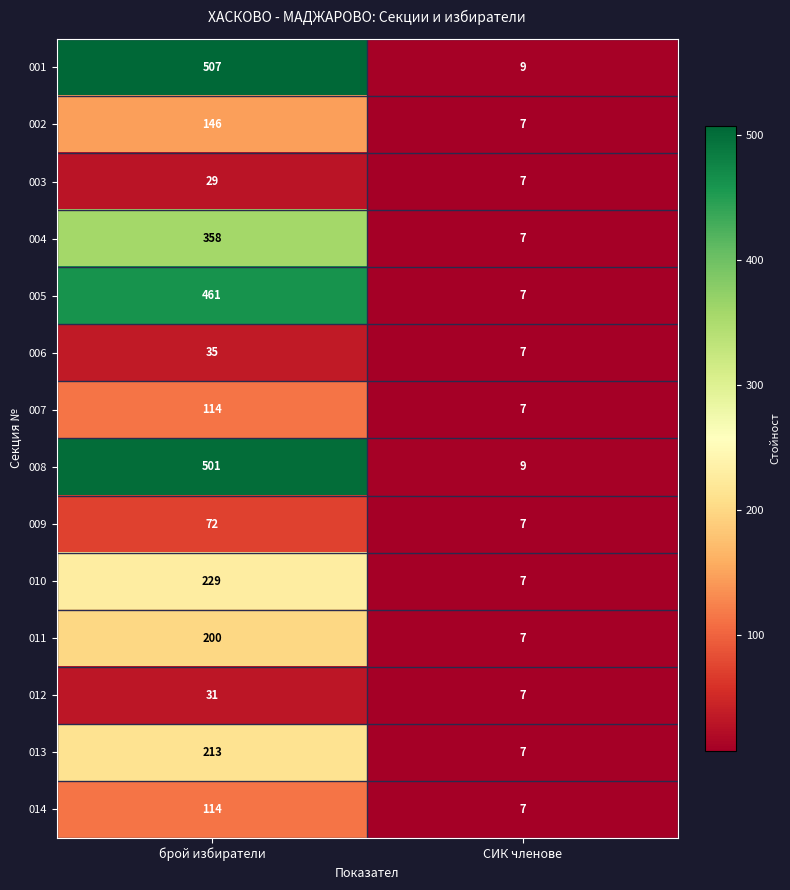

What is the difference between the maximum and minimum values in the 003 series?

22